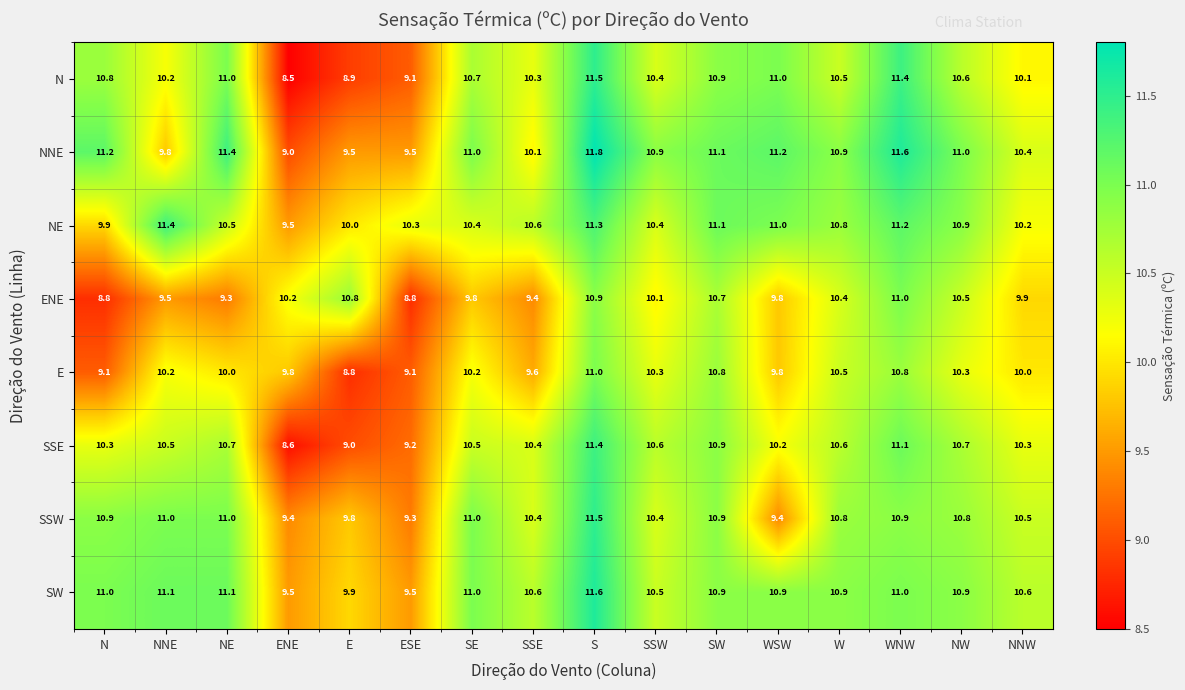

What is the difference between the highest and lowest values at ENE?

1.7